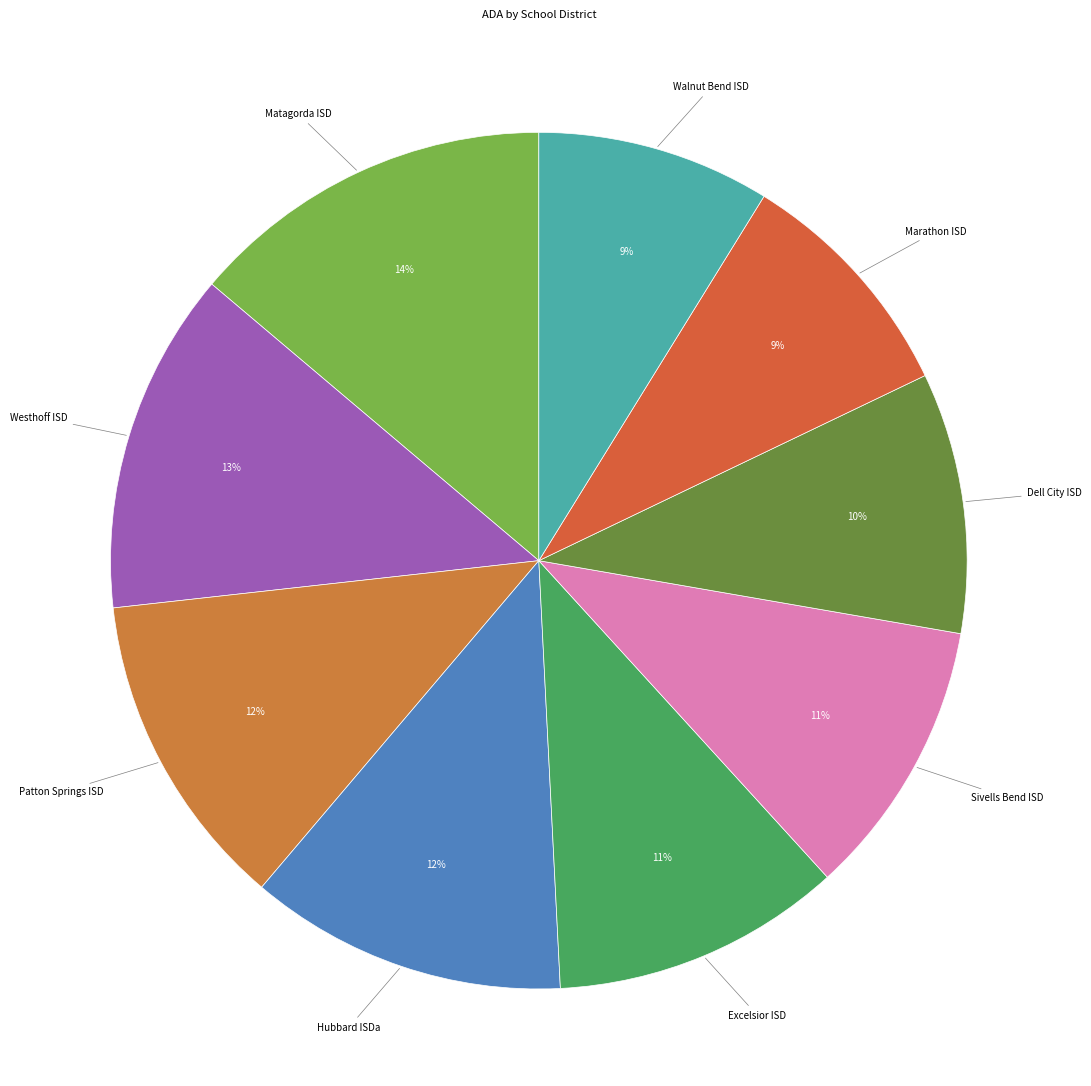

How many slices are in this pie chart?

9